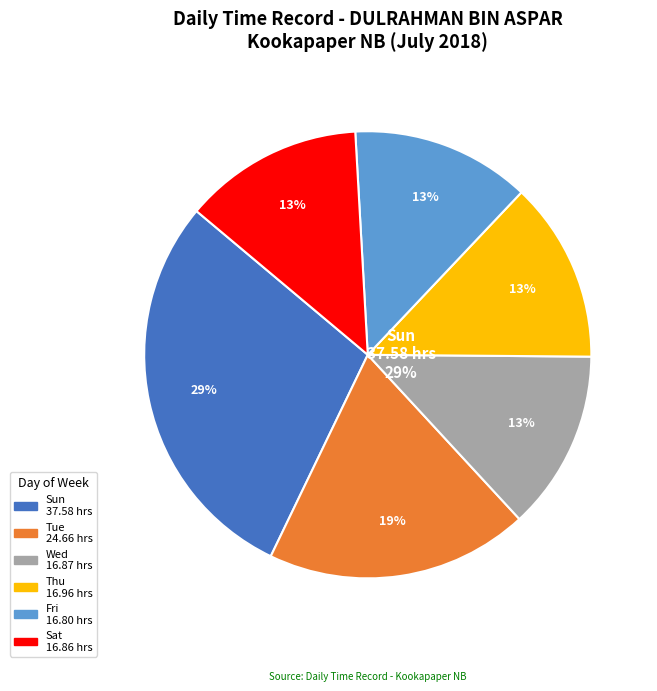

Does any single category account for the majority?

No